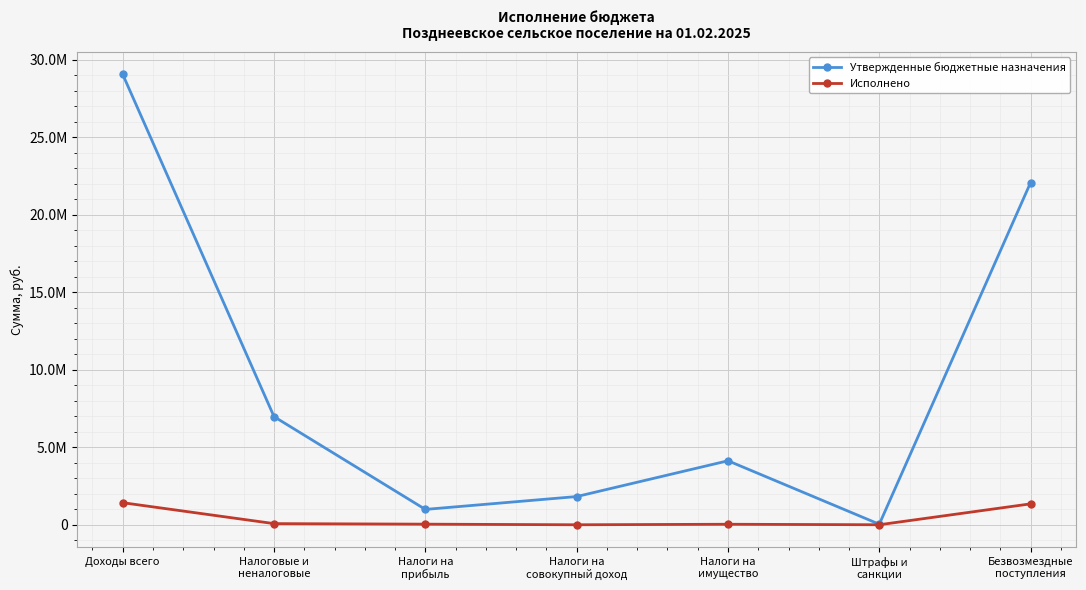

Is this an area chart (filled region under the line)?

No